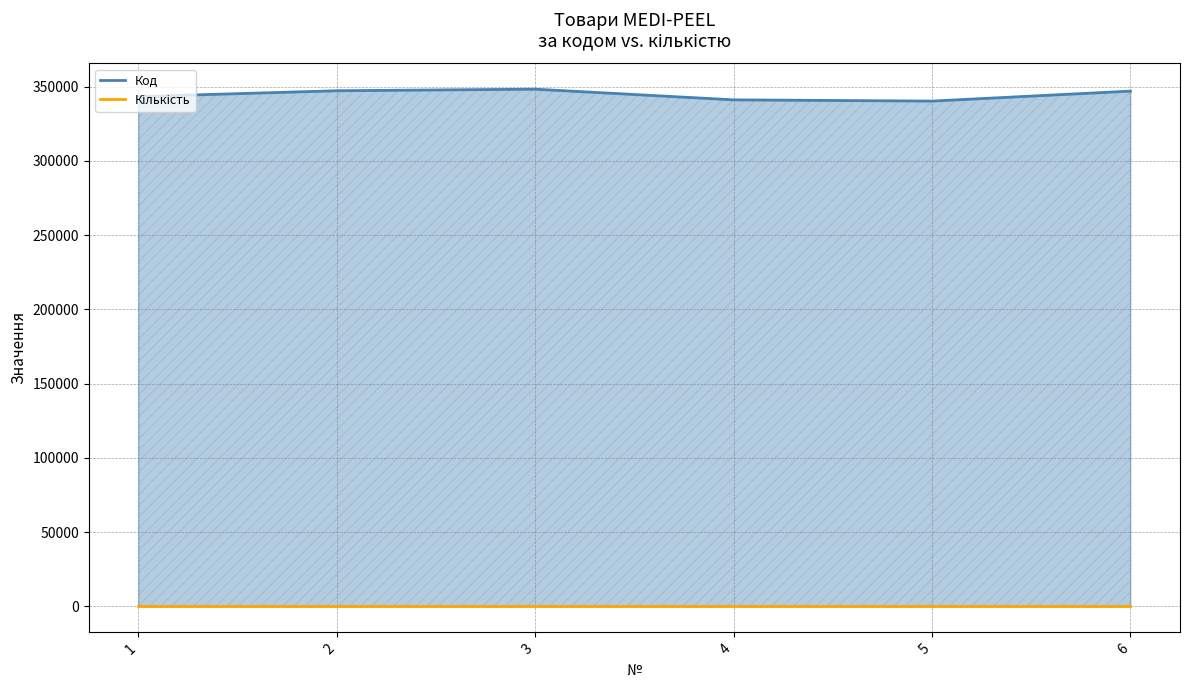

List the labels in order of value, smallest first.

5, 4, 1, 6, 2, 3